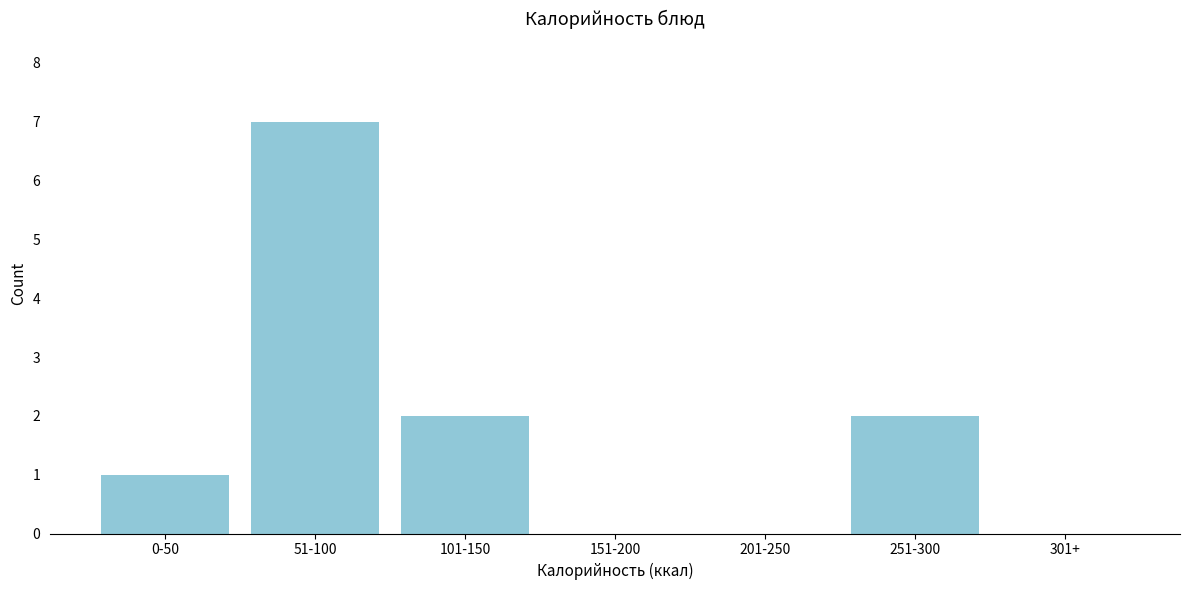

Reading right to left, extract all data points from this chart.

301+=0	251-300=2	201-250=0	151-200=0	101-150=2	51-100=7	0-50=1